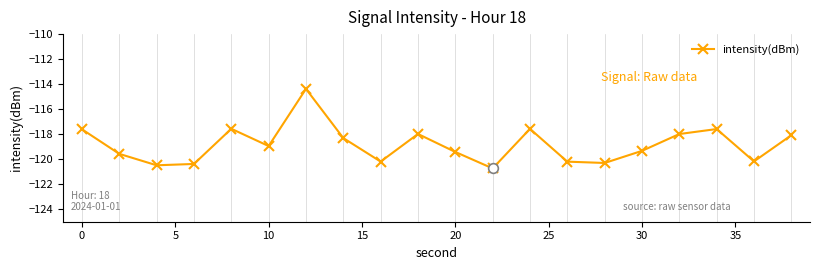

What is the value of the 10th point from the left?

-118.0